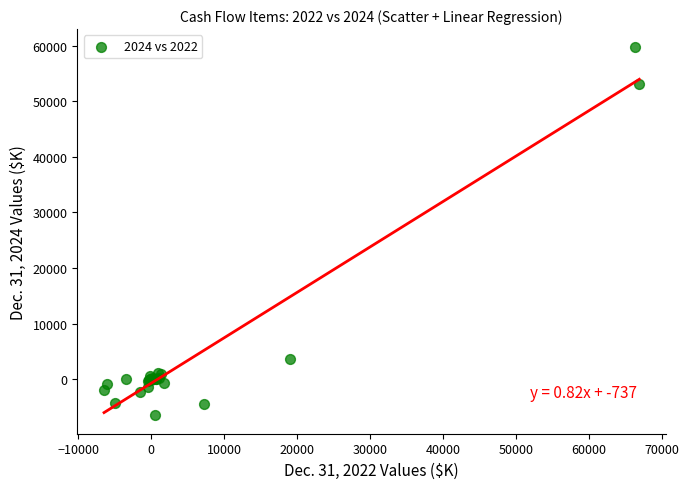

What Y value in the scatter plot is closest to 26571?

3570